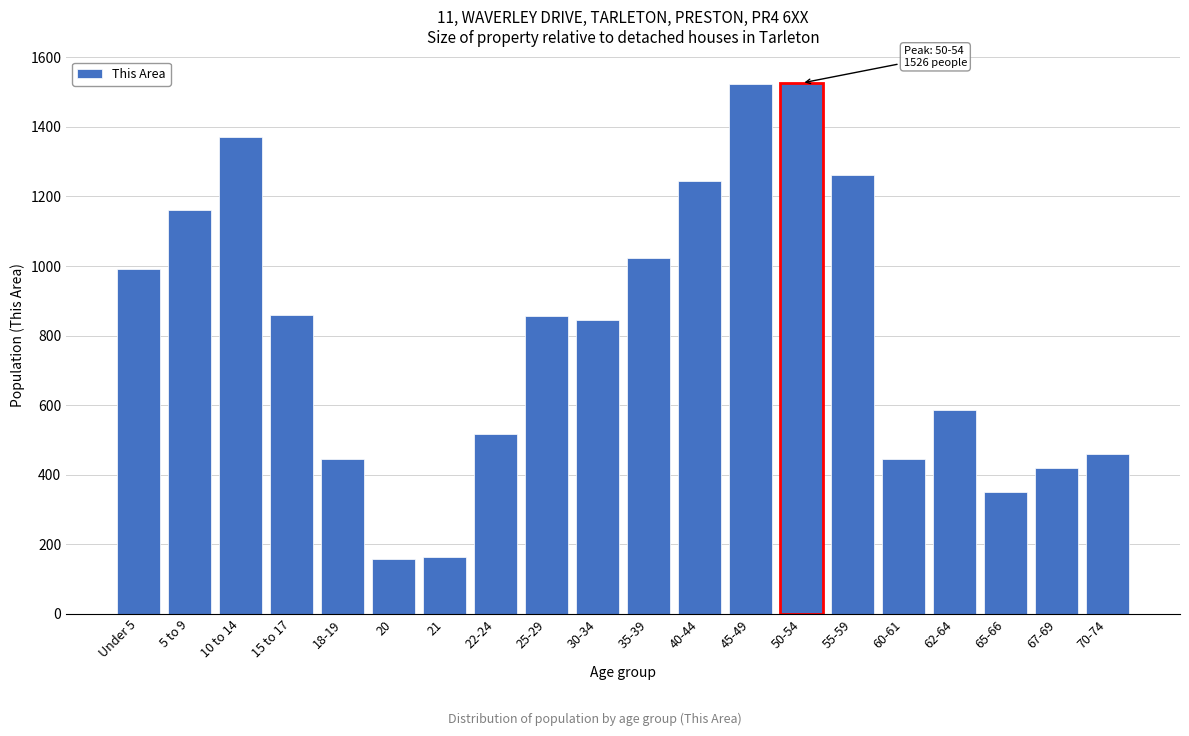

What is the difference between the second highest and second lowest values?

1360